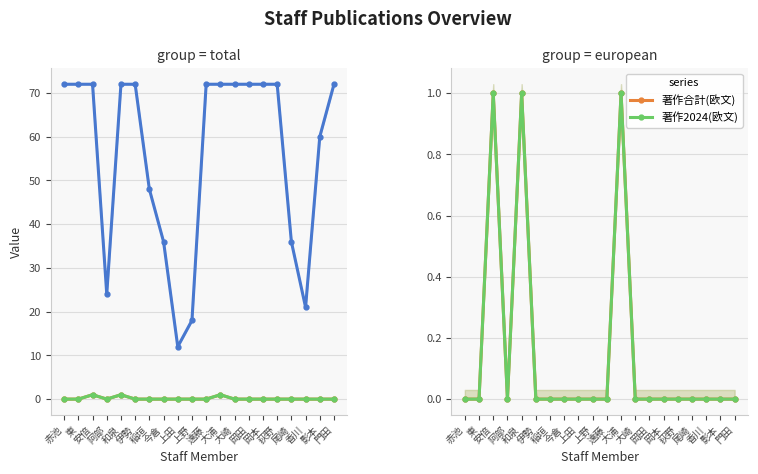

Is it true that 著作2024 equals 1 at 和泉?

False